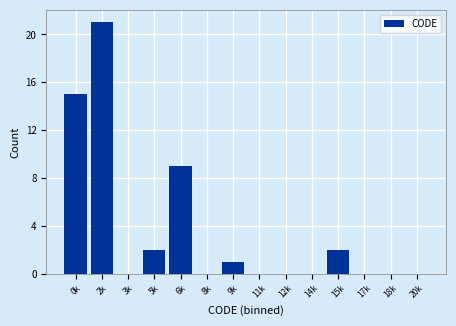

Reading right to left, extract all data points from this chart.

20k=0	18k=0	17k=0	15k=2	14k=0	12k=0	11k=0	9k=1	8k=0	6k=9	5k=2	3k=0	2k=21	0k=15